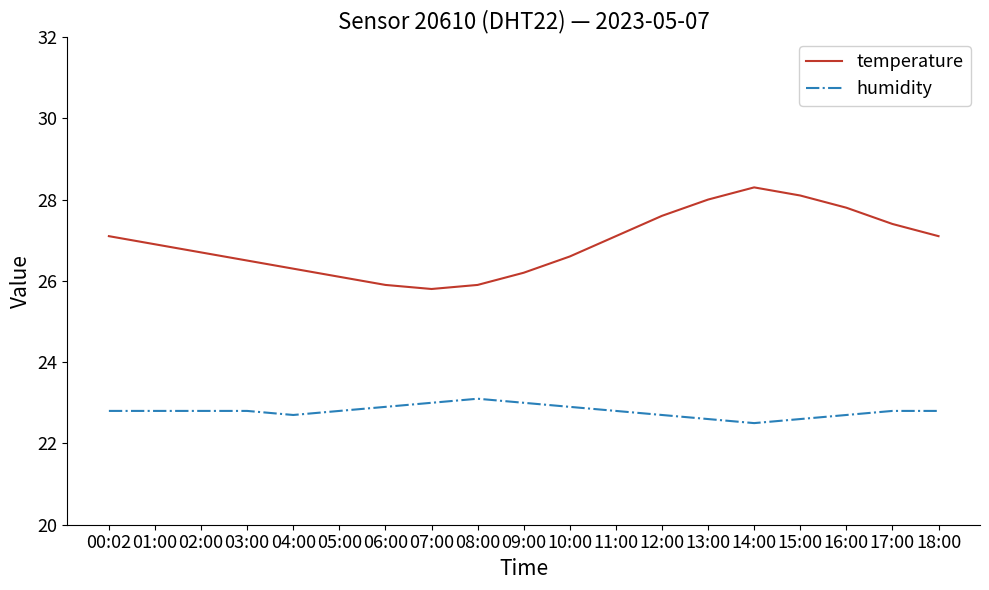

Which label corresponds to the largest value in the chart?

14:00